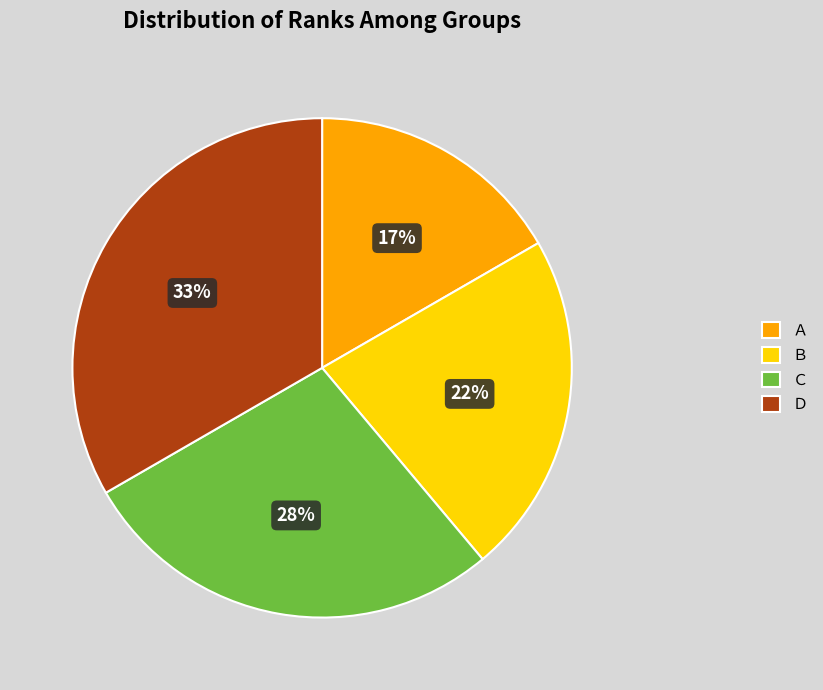

Is it true that Ｂ is 22% of the pie?

True